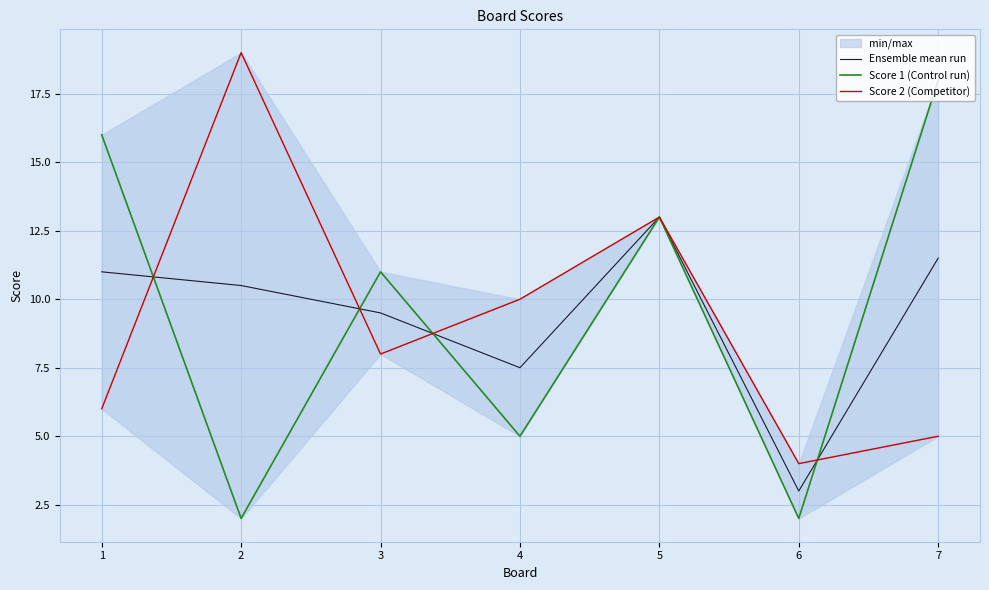

The value of Ensemble mean run at 3 is 15.1. True or false?

False